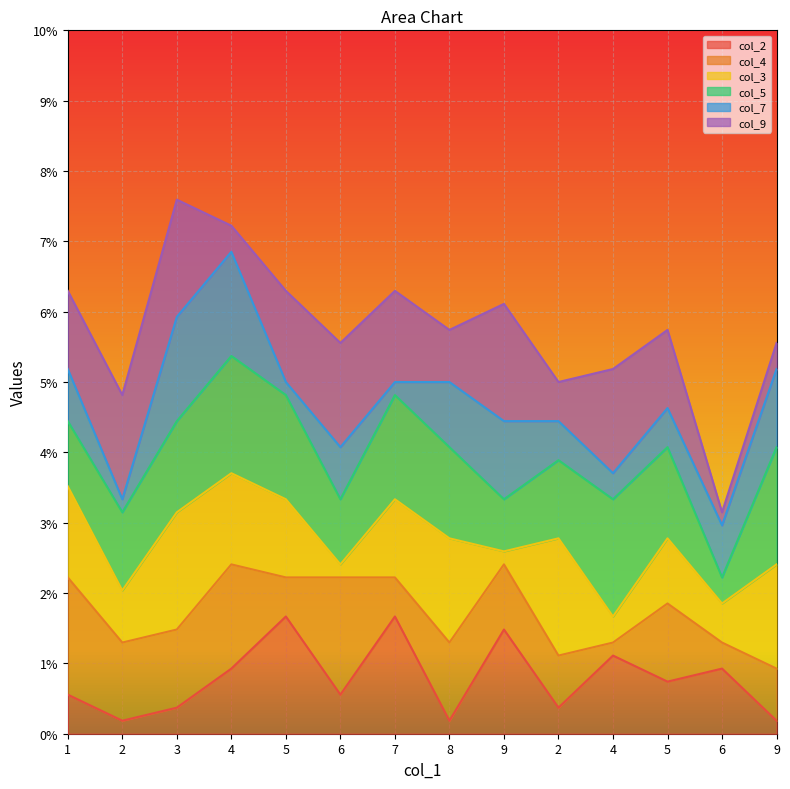

At which category does col_9 reach its first local valley?

4